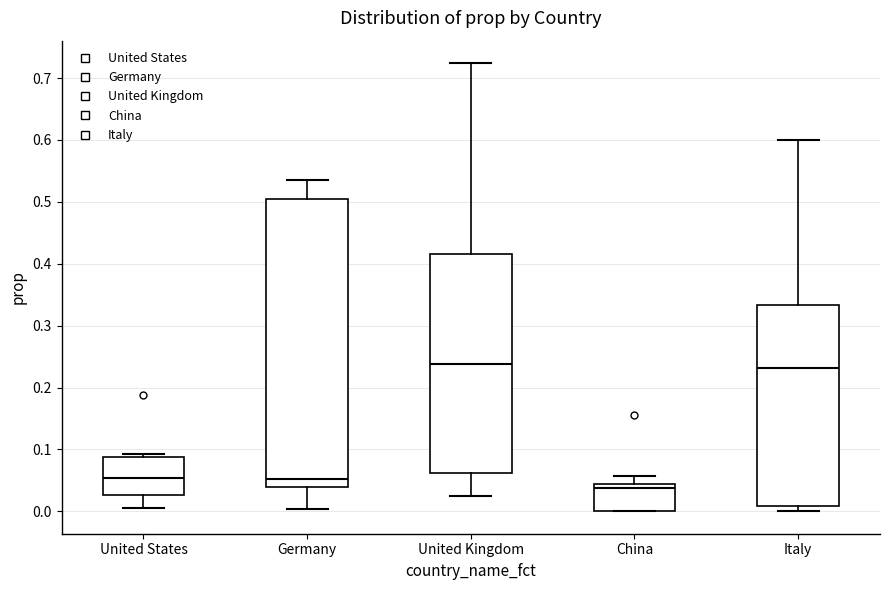

Which box is the tallest, from its lower edge to its upper edge?

Germany